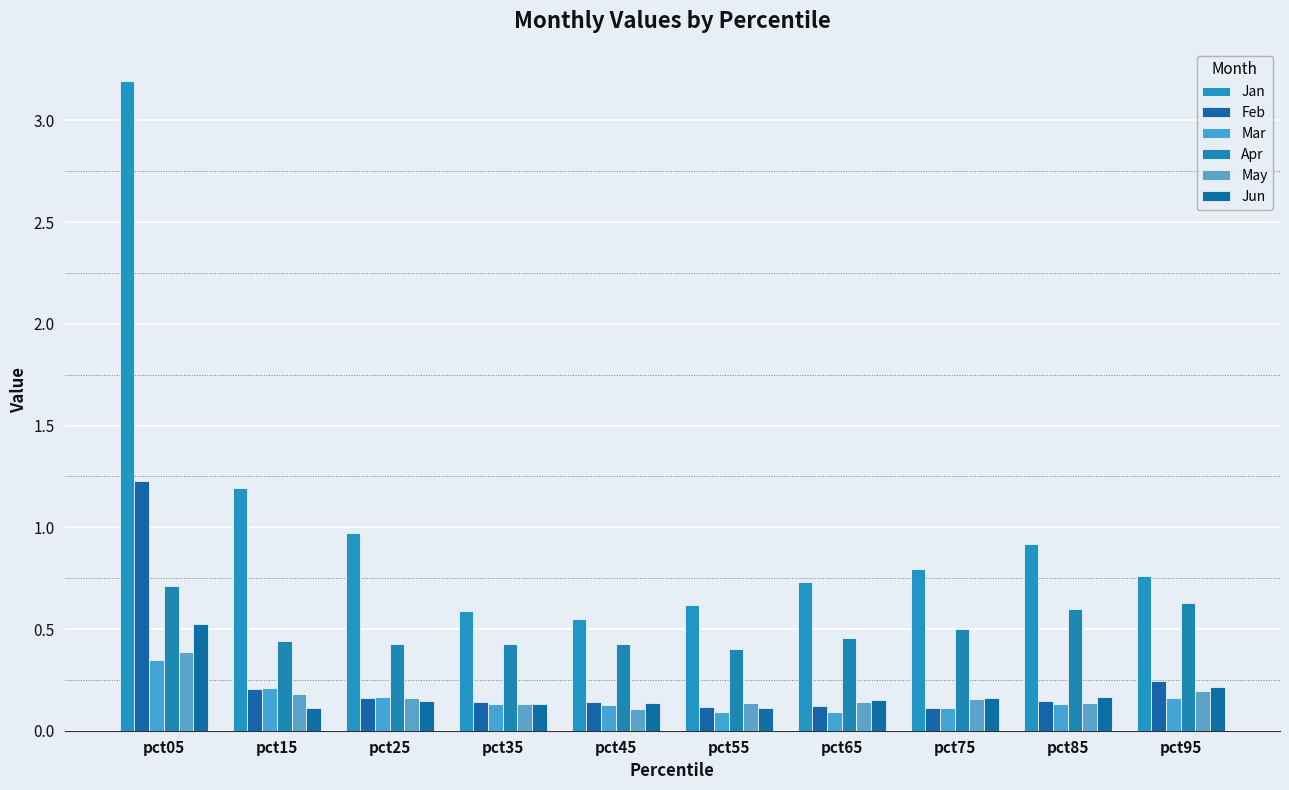

What are all the series names shown in the legend?

Jan, Feb, Mar, Apr, May, Jun